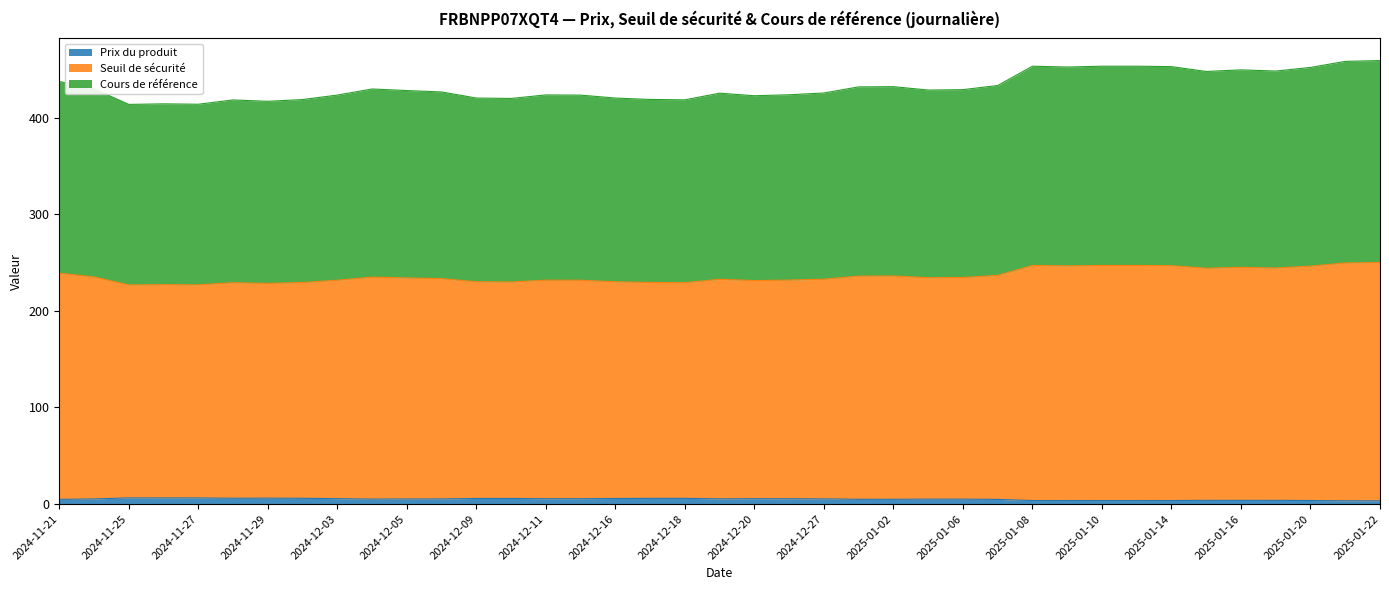

How many interior local valleys does the Cours de référence series have?

10